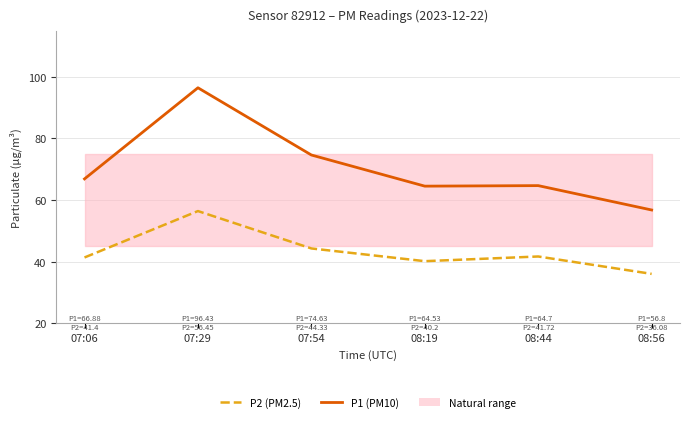

True or false: P1 (PM10) and P2 (PM2.5) intersect in this chart.

False